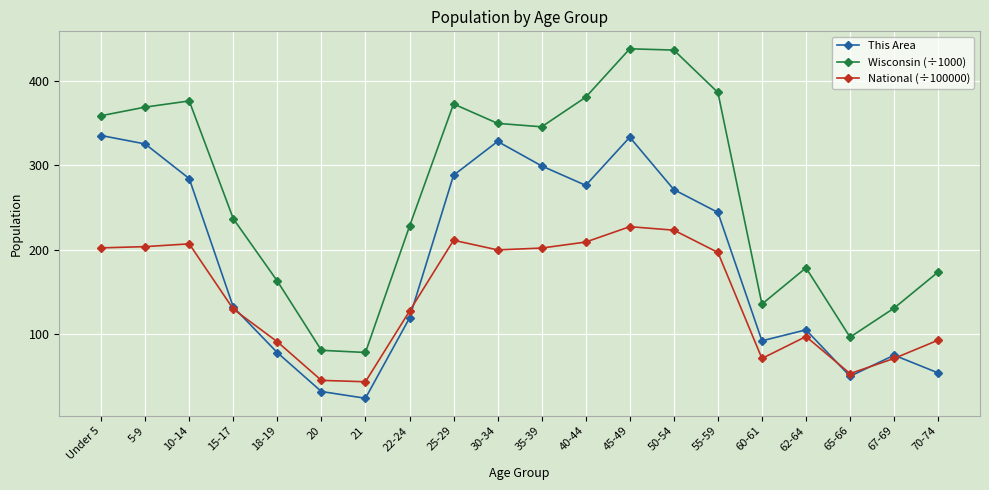

The value of Wisconsin (÷1000) at 50-54 is 436.1. True or false?

True